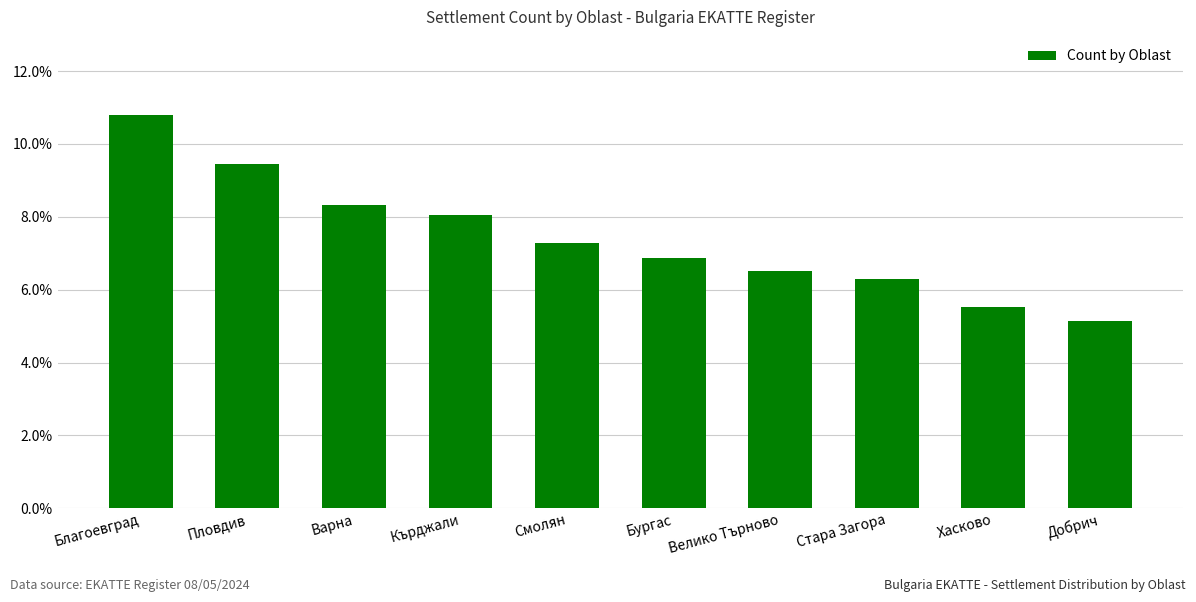

Is it true that the value at Благоевград is 0.1?

False